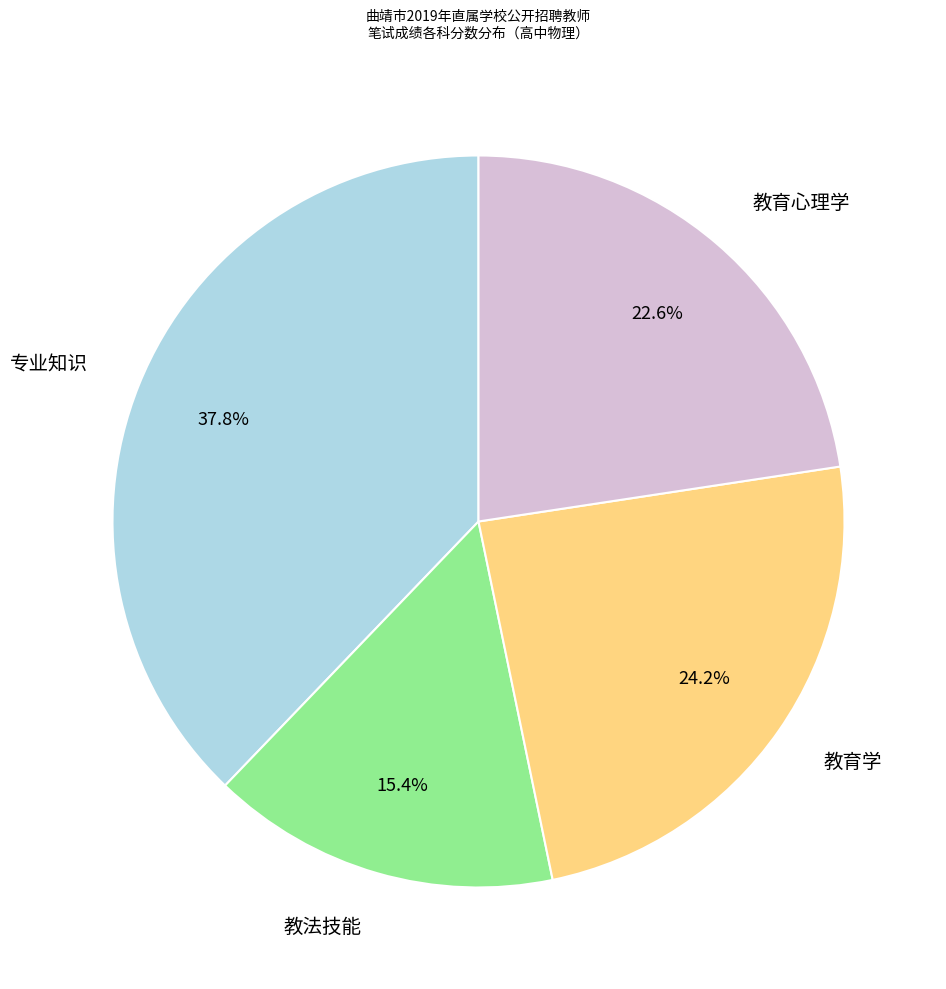

Which category has the biggest portion of the pie?

专业知识